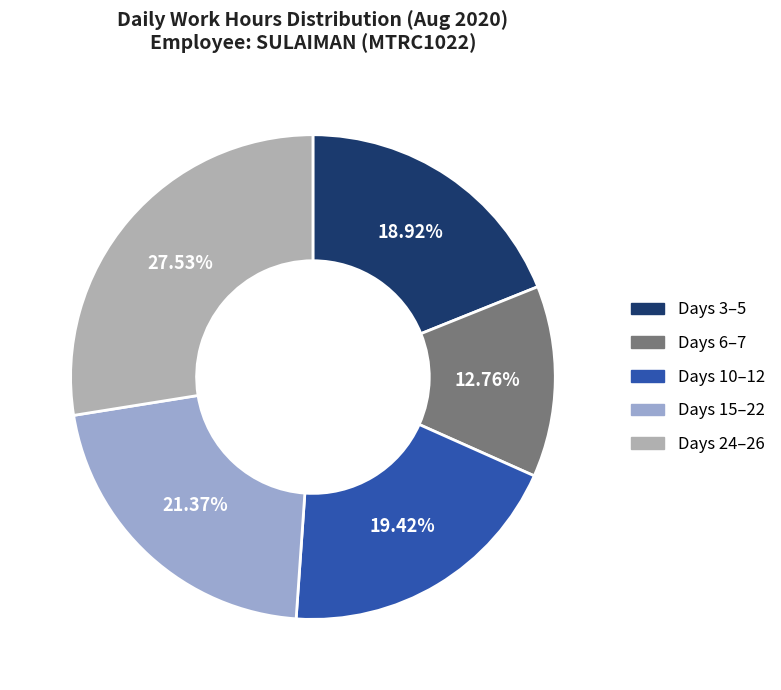

Rank the categories by value from lowest to highest.

Days 6–7, Days 3–5, Days 10–12, Days 15–22, Days 24–26